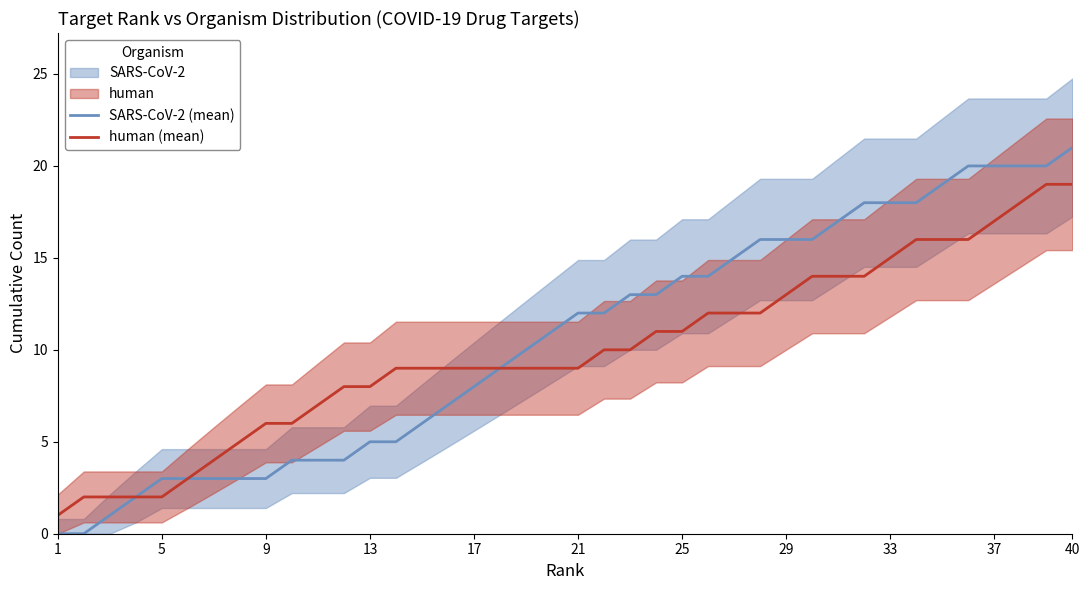

Is it true that human (mean) equals 17 at 37?

True